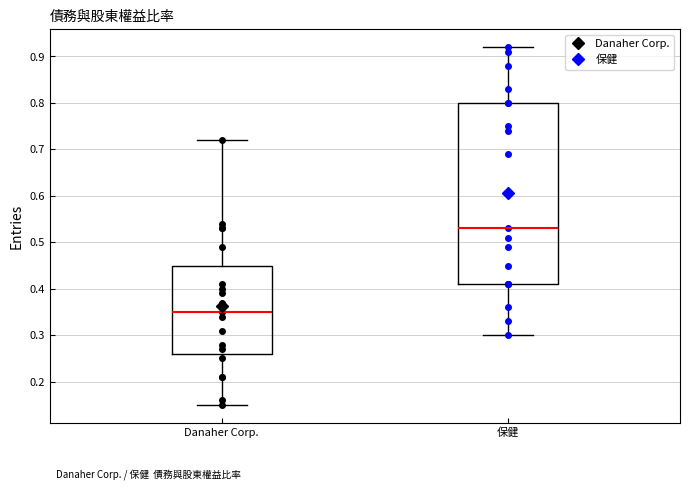

Comparing the boxes themselves (not the whiskers), which one is the tallest?

保健